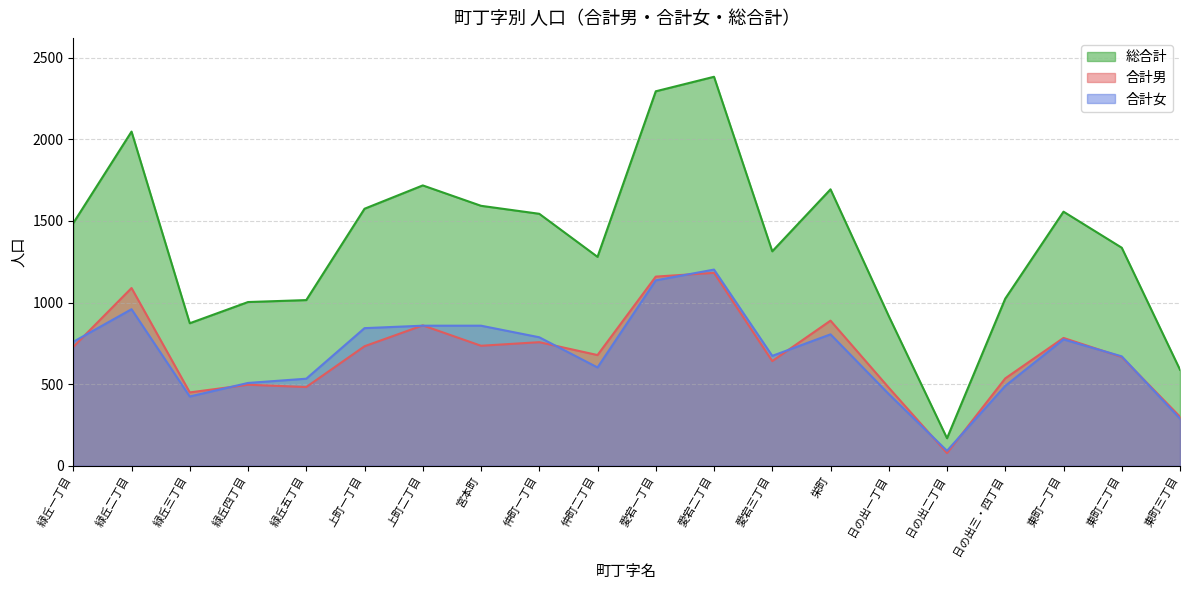

What are all the series names shown in the legend?

総合計, 合計男, 合計女